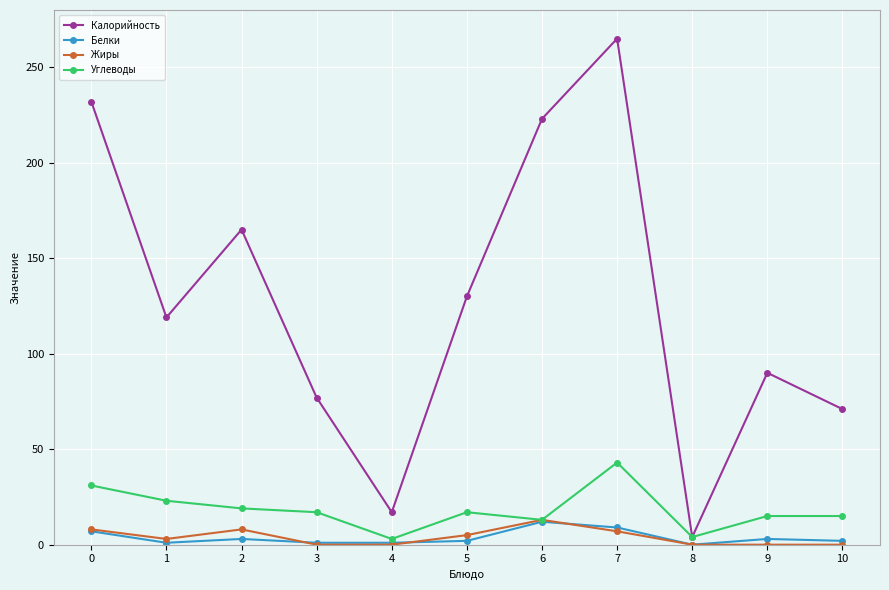

True or false: Углеводы has more than 1 points higher than both neighbors.

True